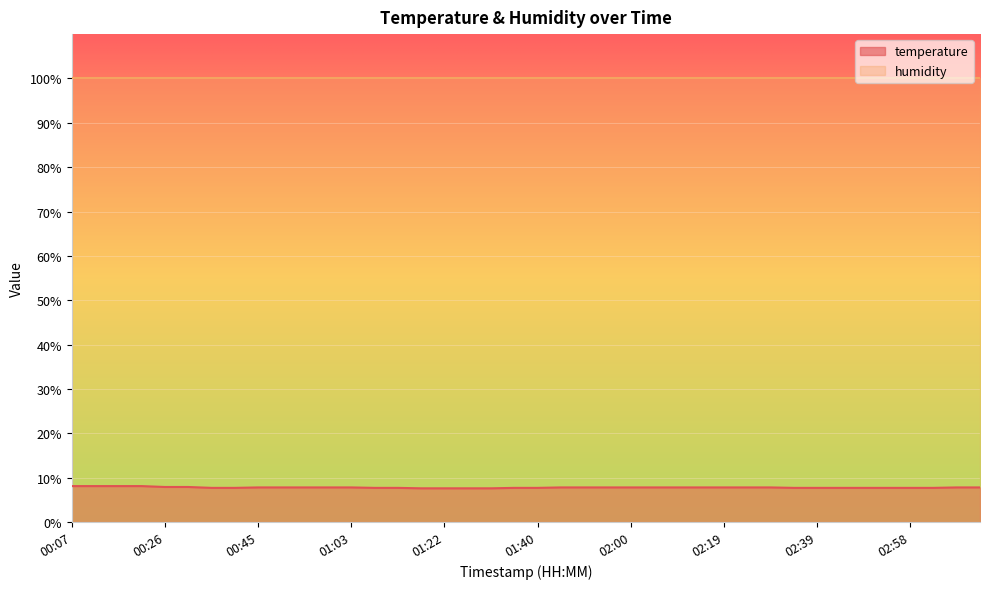

Does the chart display data point markers on the line(s)?

No